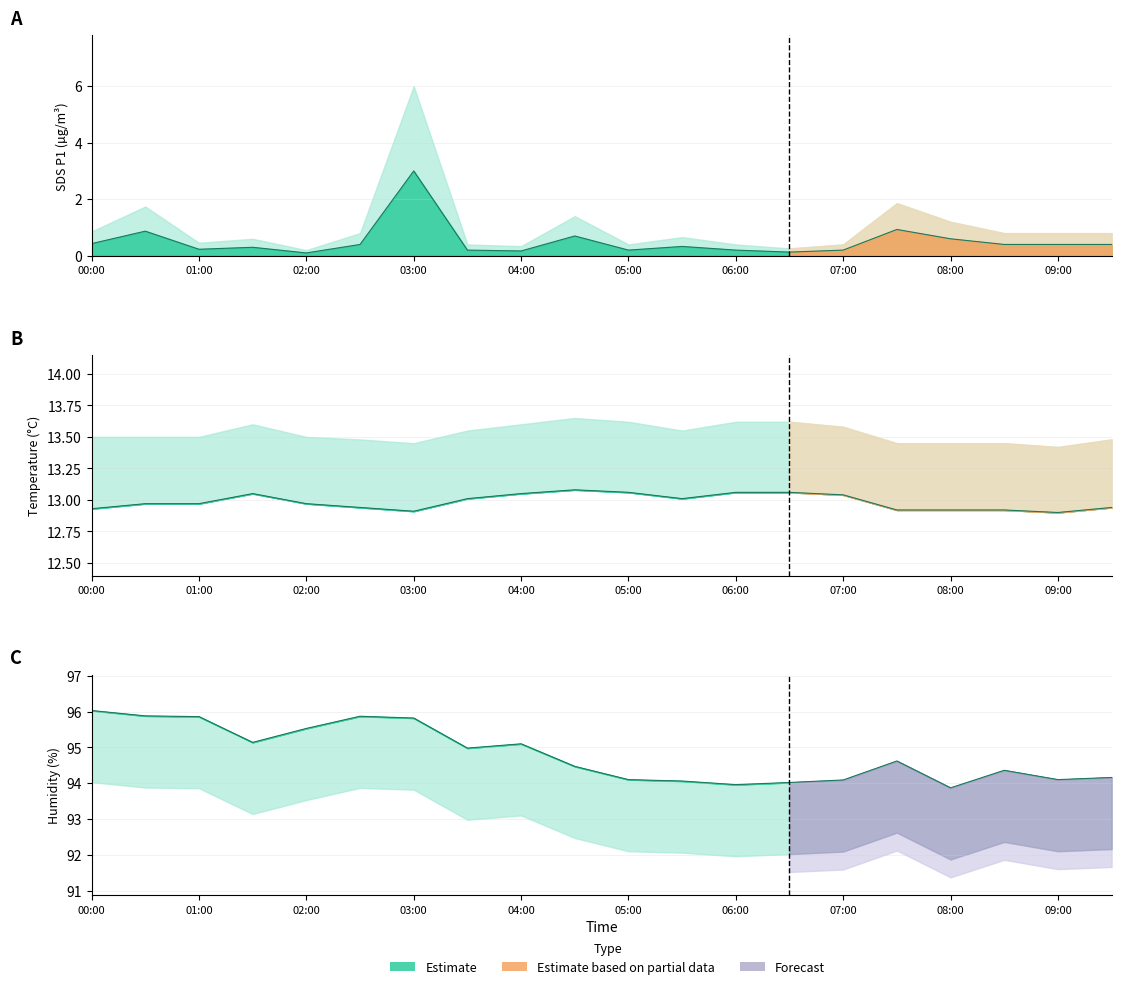

Between 00:30 and 09:30, which series saw the biggest shift?

BME280_humidity